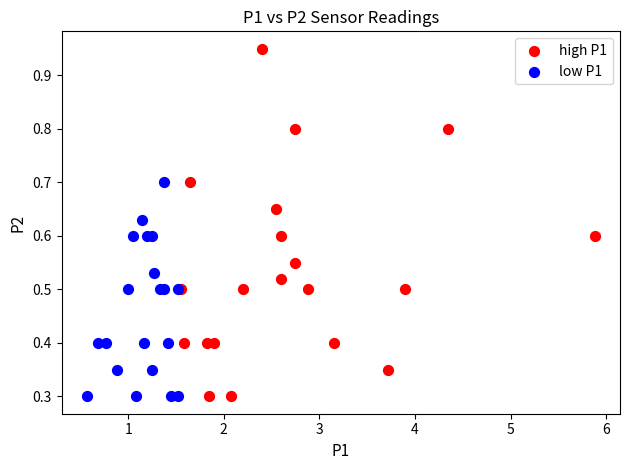

Which series has the largest Y range (max minus min)?

high P1